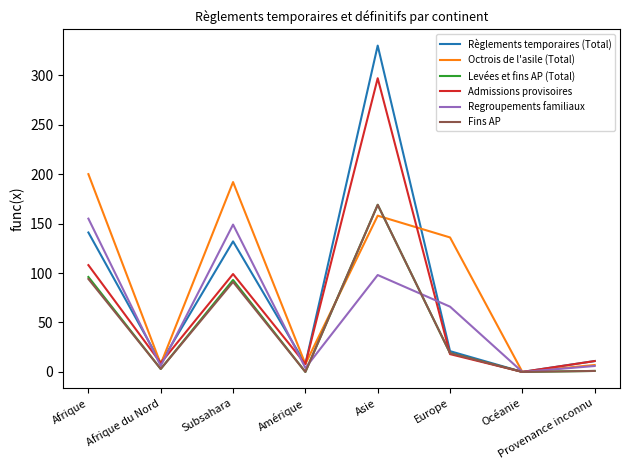

What is the sum of the Fins AP values at Asie and Subsahara?

260